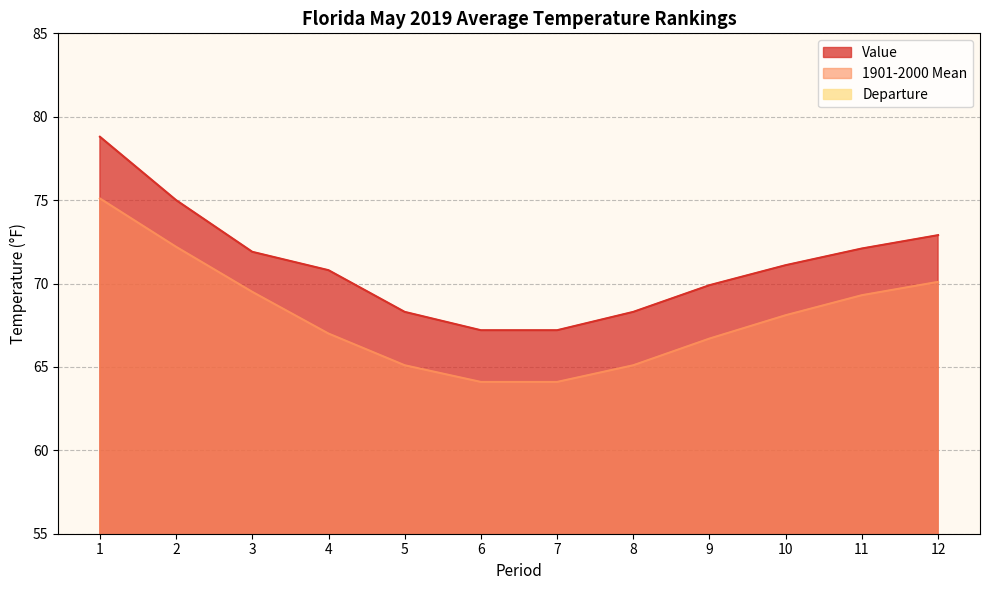

True or false: Value has a value of 71.1 at 10.

True